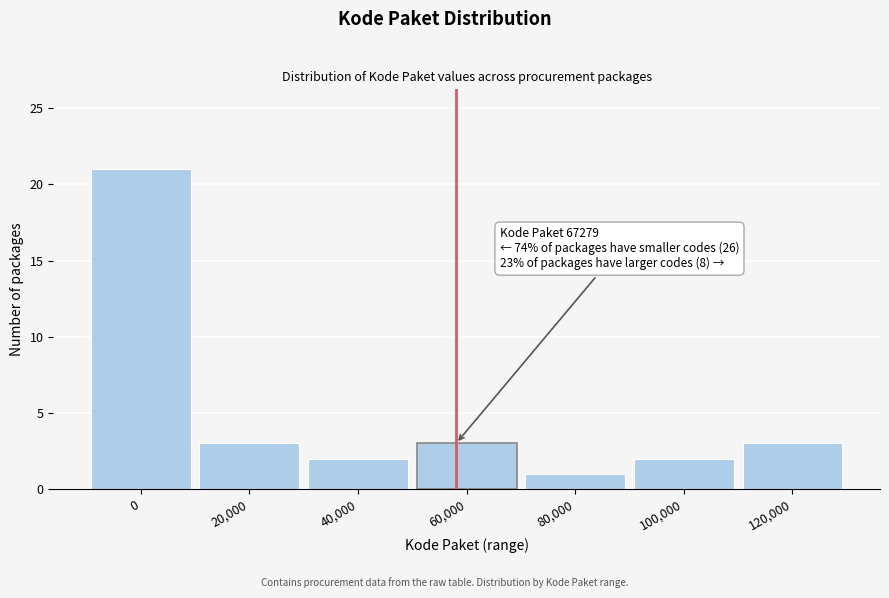

Reading left to right, what are all the values shown in this chart?

0=21	20,000=3	40,000=2	60,000=3	80,000=1	100,000=2	120,000=3